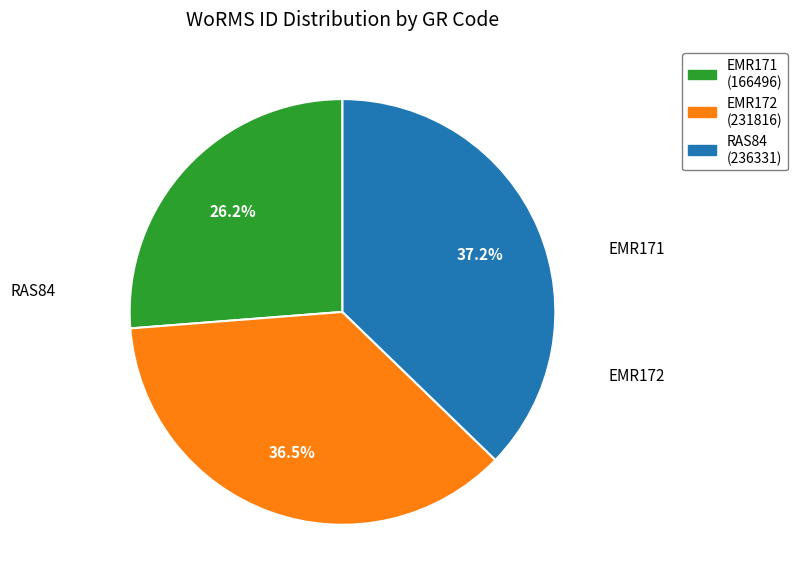

Between RAS84 and EMR171, which is larger?

RAS84